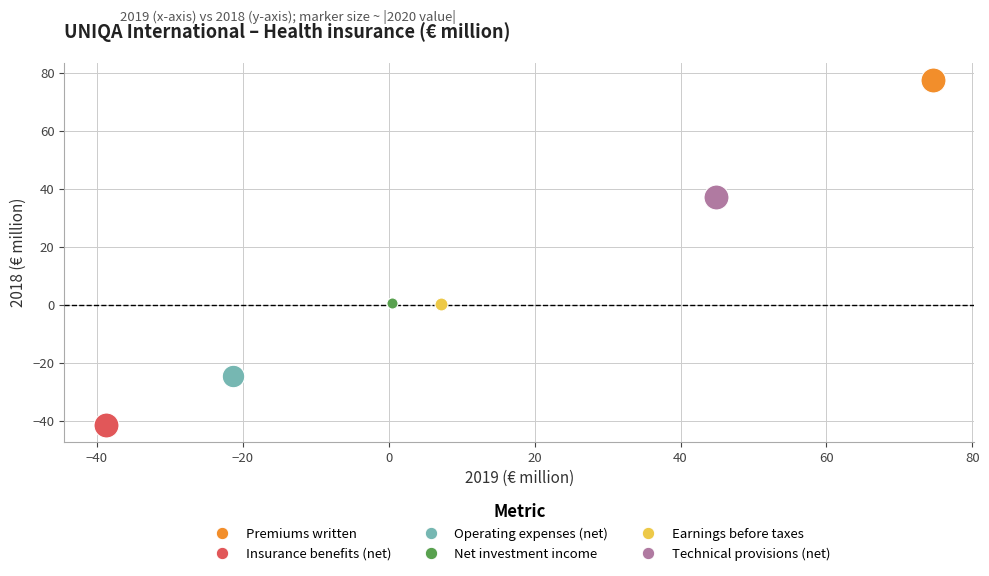

Which series contains the highest Y value?

Premiums written